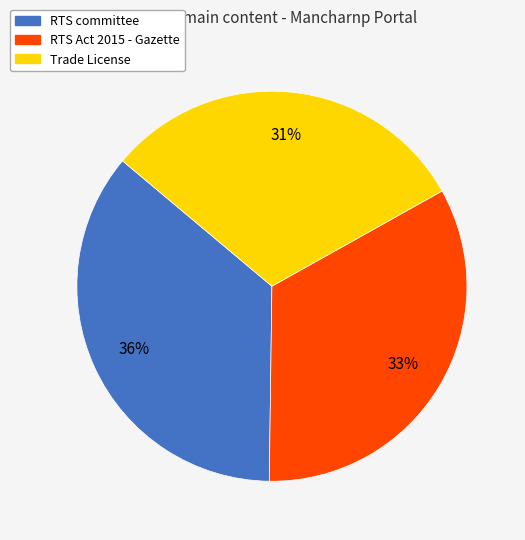

What percentage is the RTS committee slice, to the nearest percent?

36%